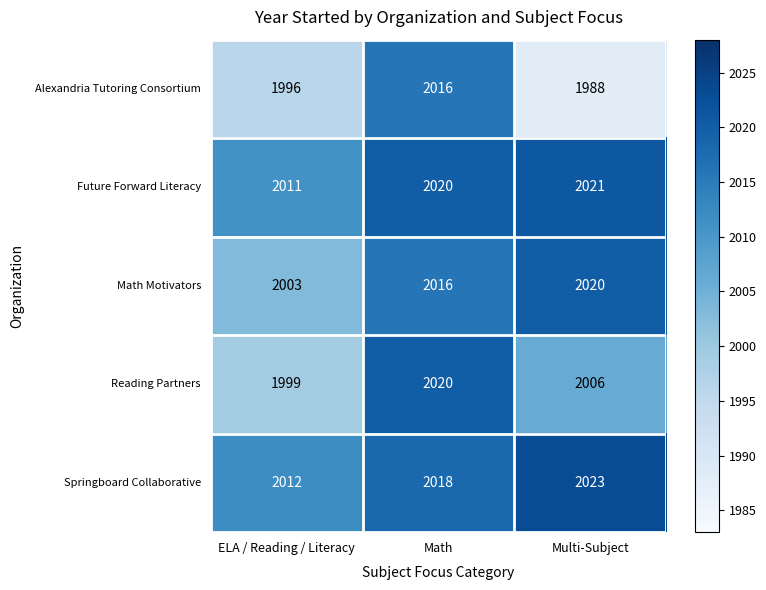

Rank the series at ELA / Reading / Literacy from highest to lowest value.

Springboard Collaborative, Future Forward Literacy, Math Motivators, Reading Partners, Alexandria Tutoring Consortium